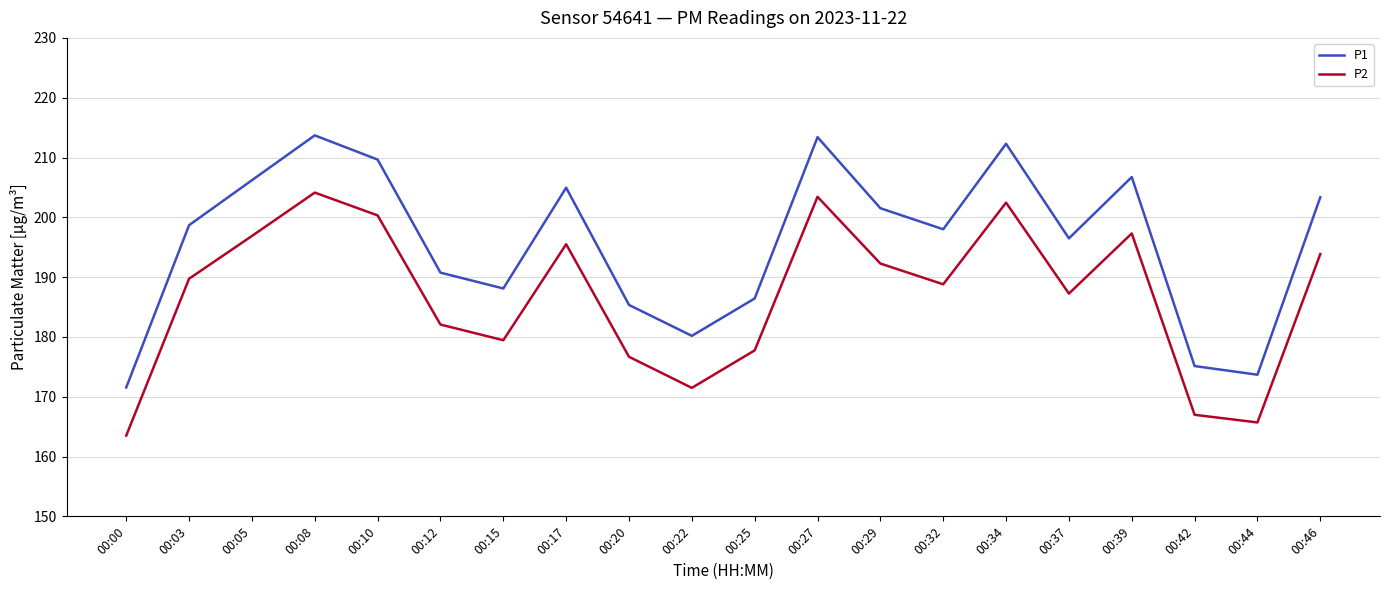

What are all the series names shown in the legend?

P1, P2